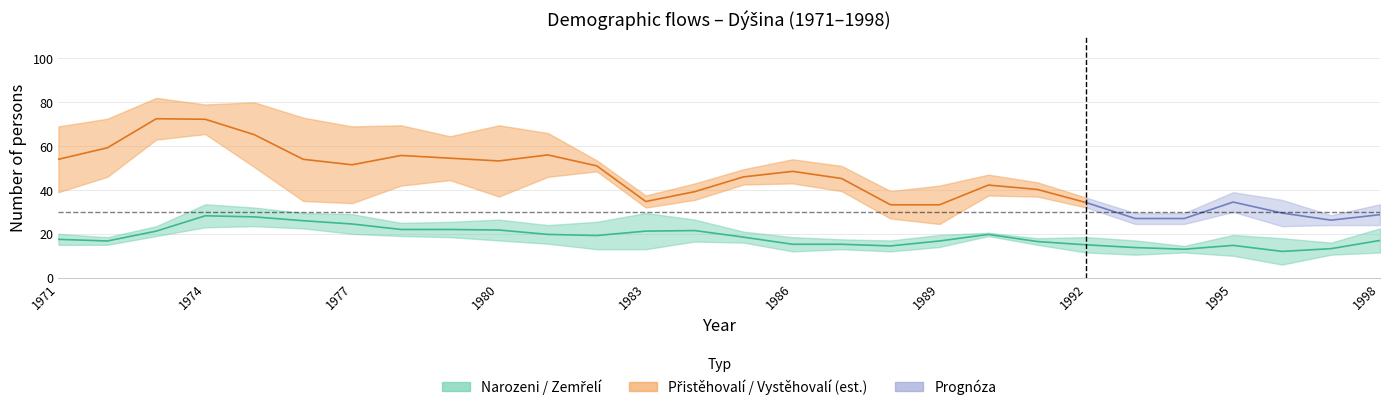

At how many categories does at least one series exceed 34?

24